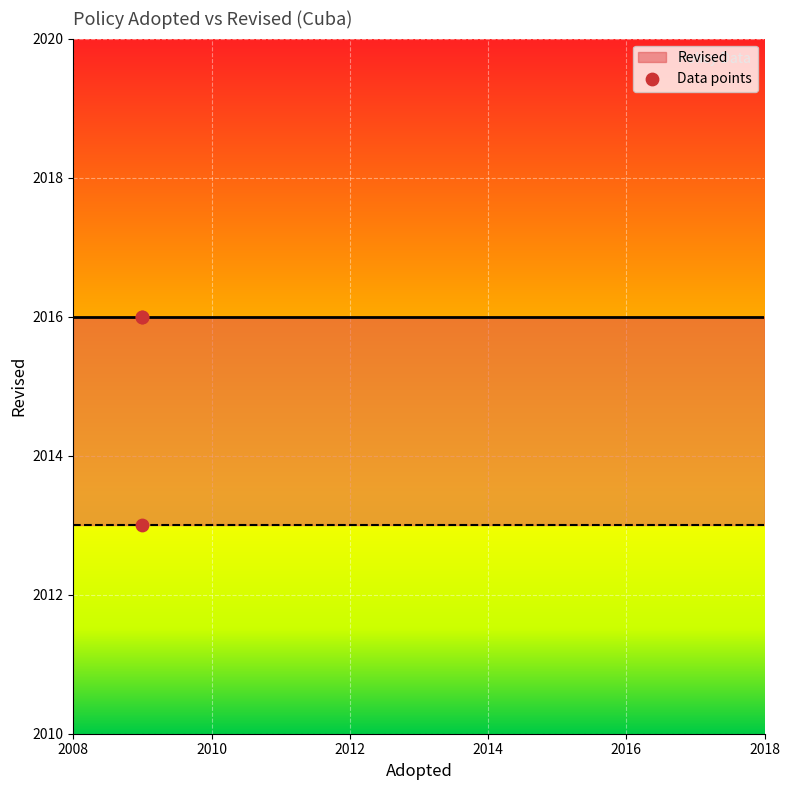

What Y value in the scatter plot is closest to 2014?

2013